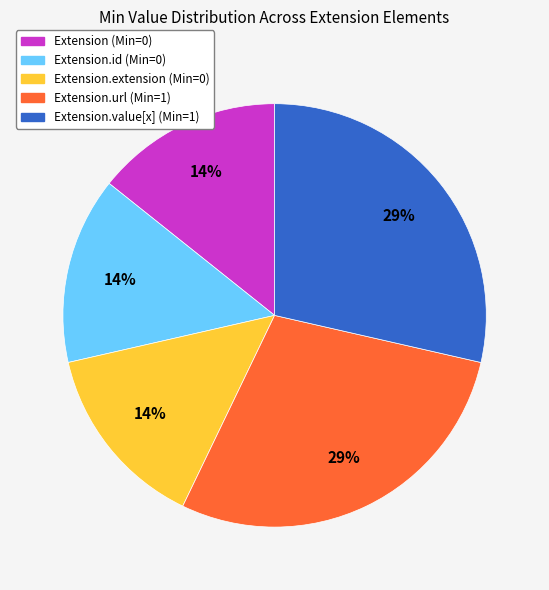

Is there a majority slice in this chart?

No